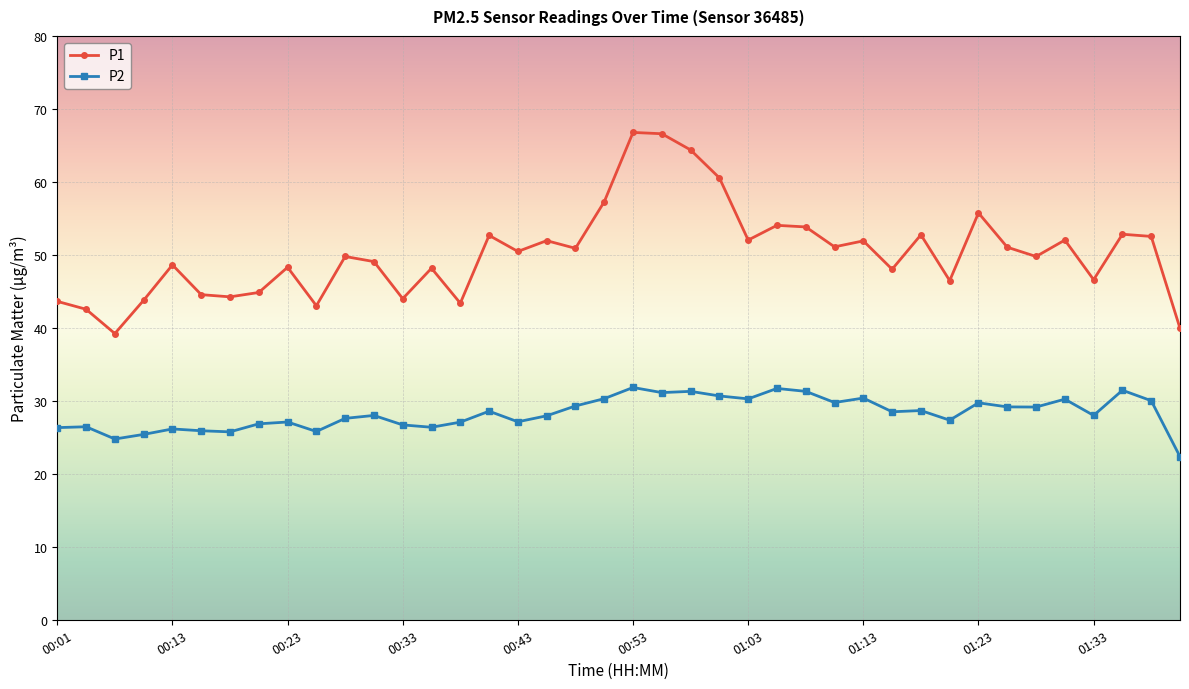

True or false: P2 and P1 intersect in this chart.

False